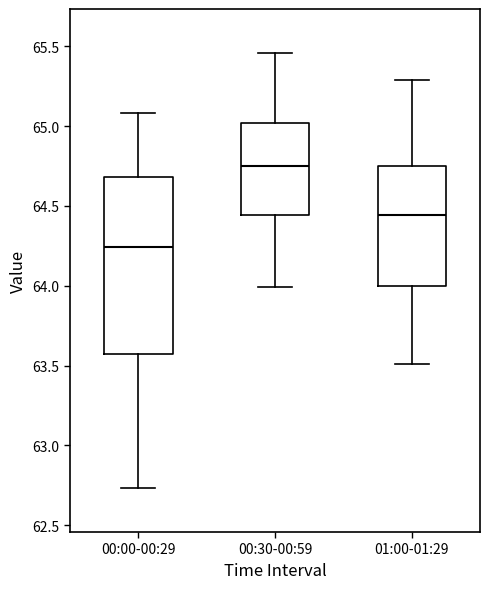

Reading left to right, read every box against the y-axis: the position of its median line, the range the box covers, and the ends of its whiskers. The values are not printed on the chart, so give them approximately, as read against the axis.

00:00-00:29: median 64.25, box 63.55 to 64.70, whiskers 62.75 to 65.10
00:30-00:59: median 64.75, box 64.45 to 65.00, whiskers 64.00 to 65.45
01:00-01:29: median 64.45, box 64.00 to 64.75, whiskers 63.50 to 65.30